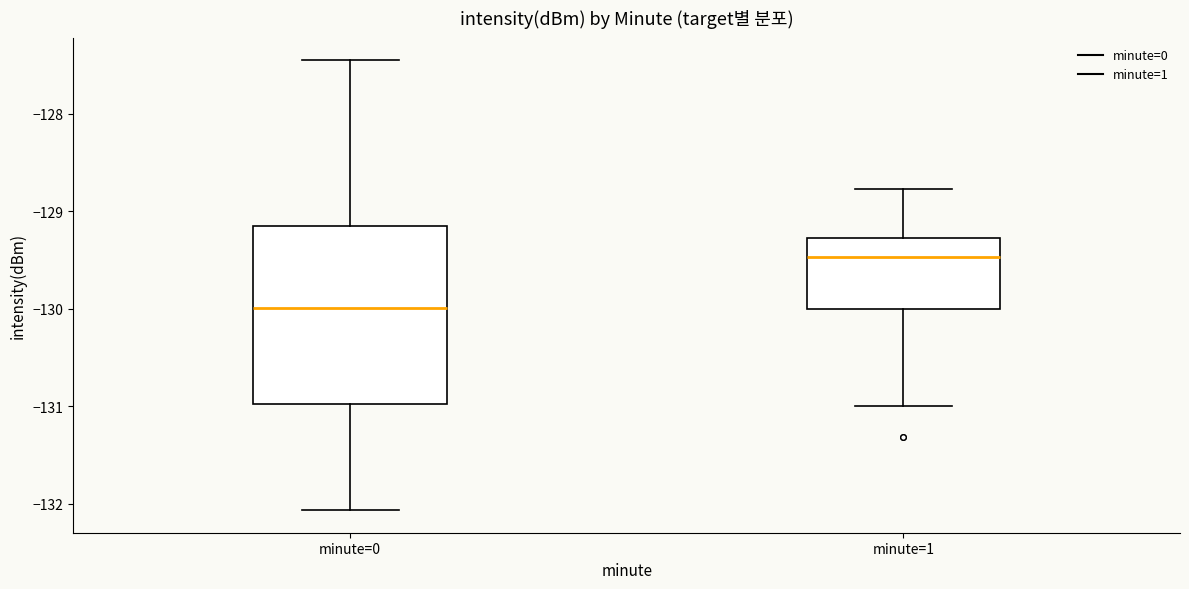

Which box has the highest median line?

minute=1